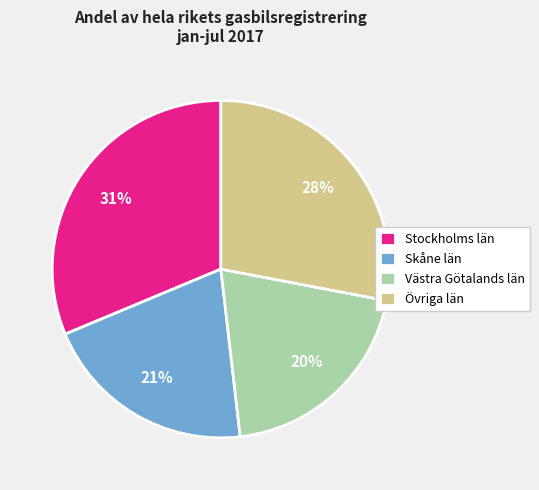

Do Västra Götalands län and Skåne län together represent more than half of the pie?

No